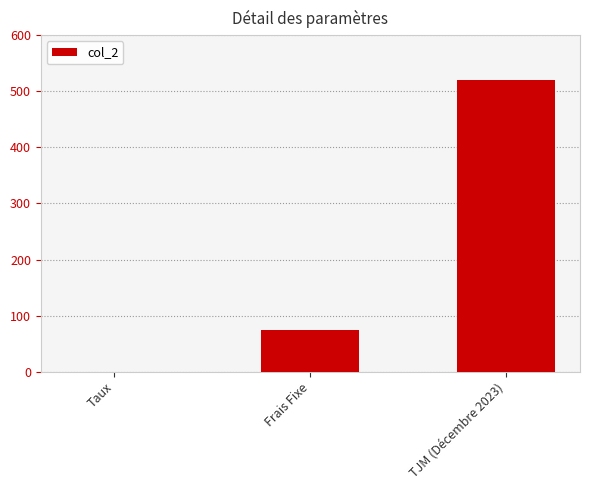

Between Taux and Frais Fixe, which is larger?

Frais Fixe